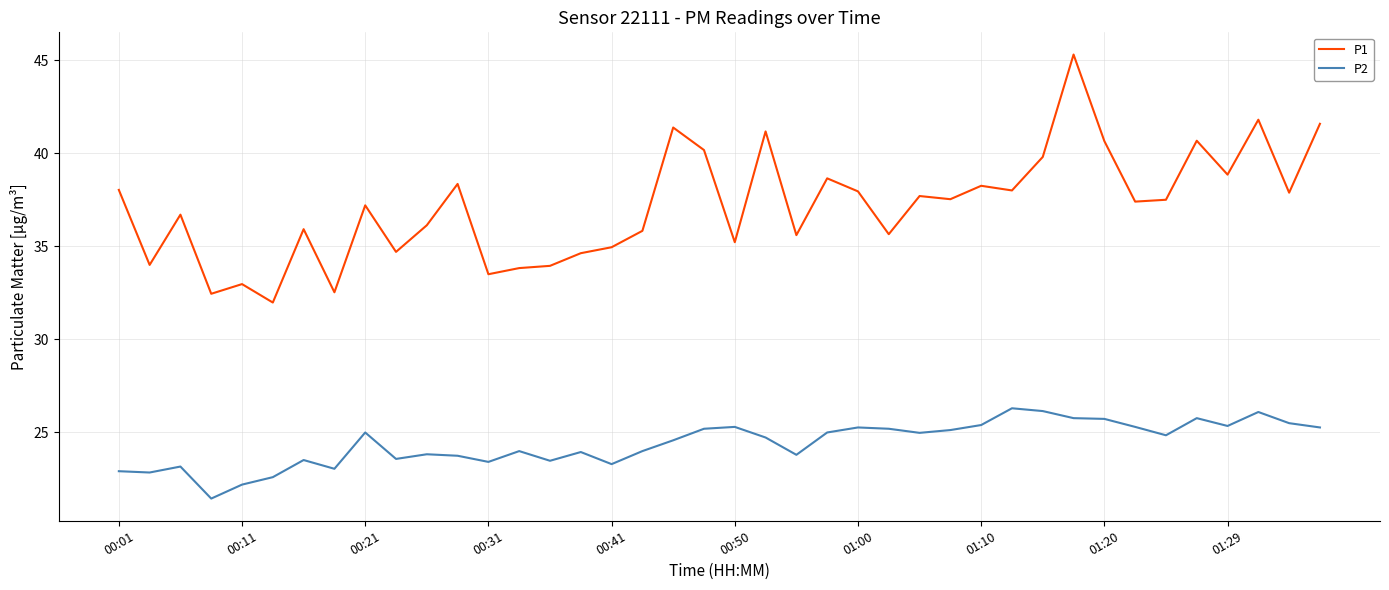

True or false: P1 and P2 cross at least once.

False